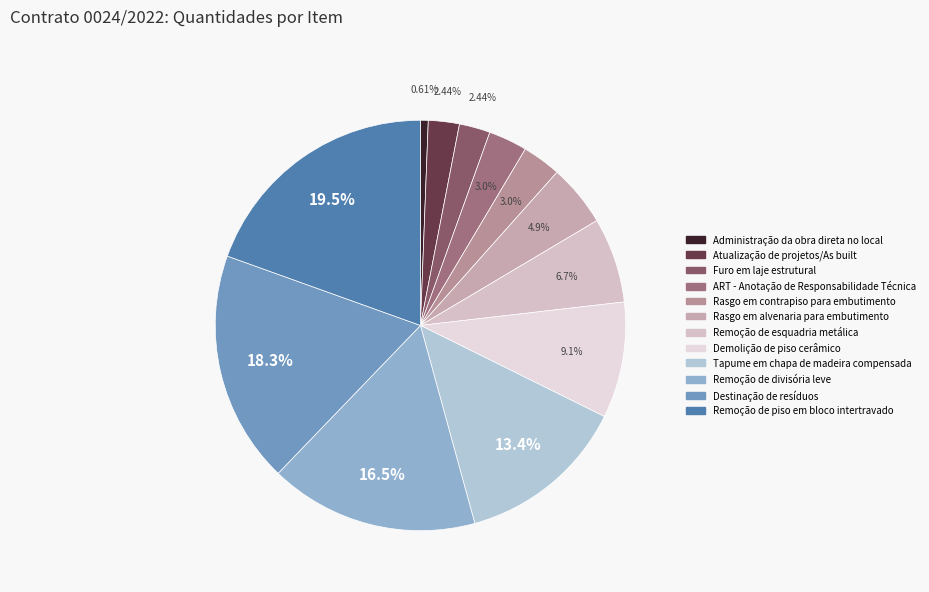

To the nearest percent, what portion does Remoção de divisória leve represent?

16%